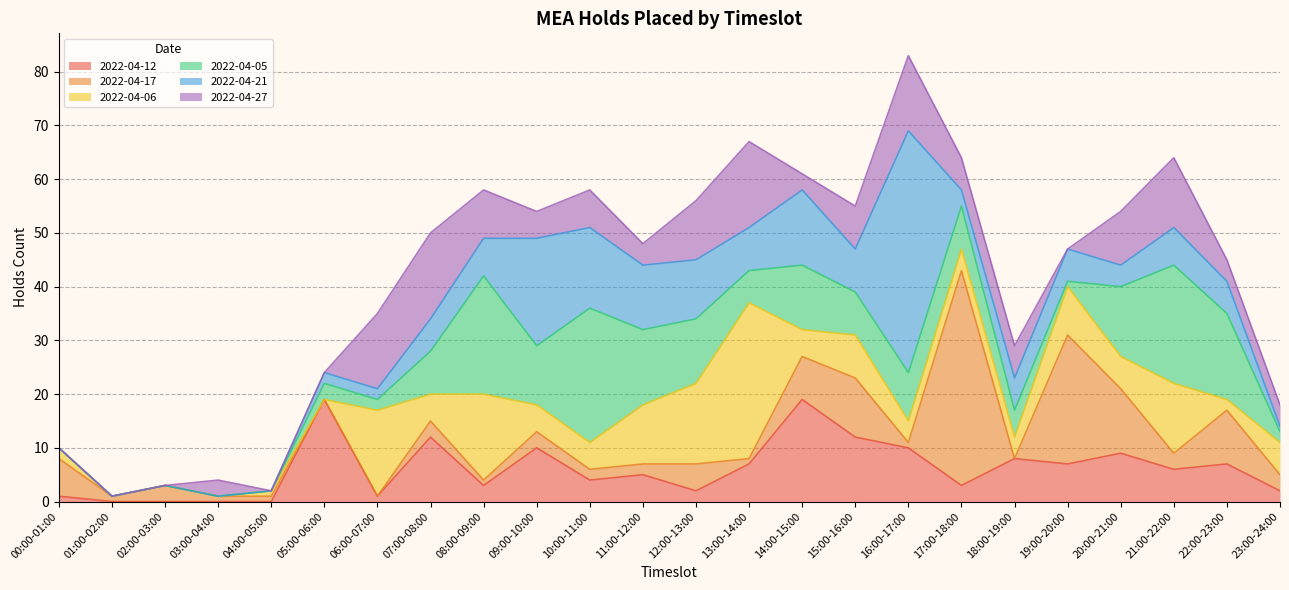

What is the maximum value for 2022-04-05?

25